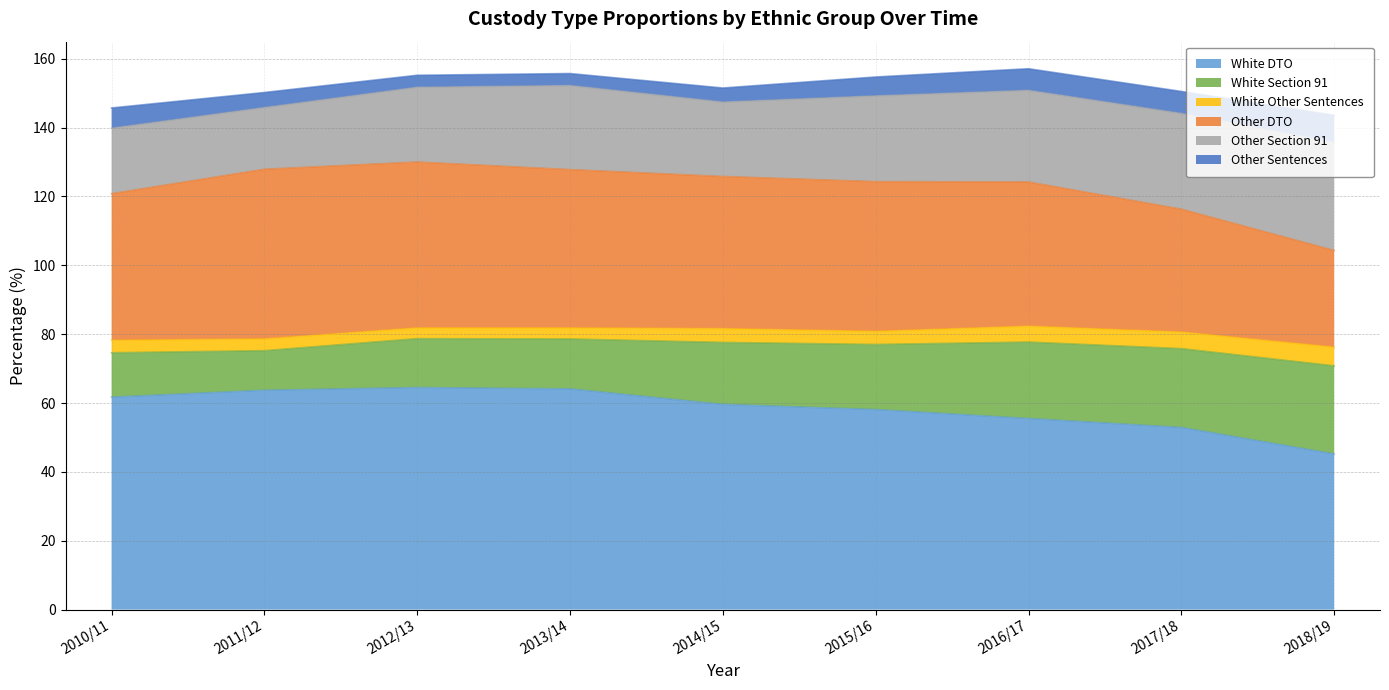

Is the value of Other Section 91 at 2010/11 greater than the value of White Other Sentences at 2015/16?

Yes